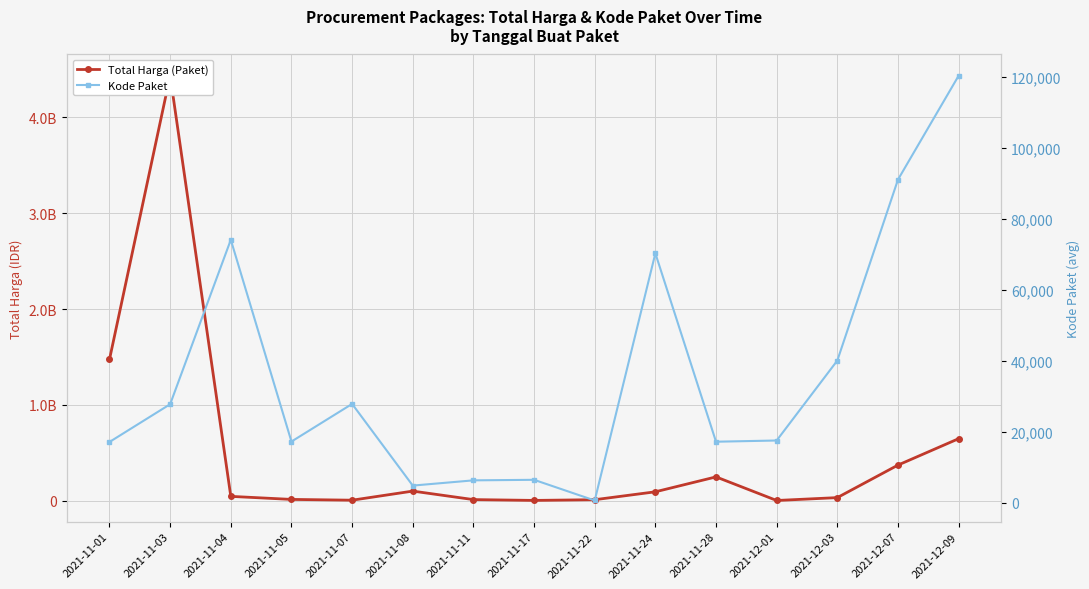

Is the value of Kode Paket at 2021-11-17 greater than the value of Total Harga (Paket) at 2021-11-03?

No